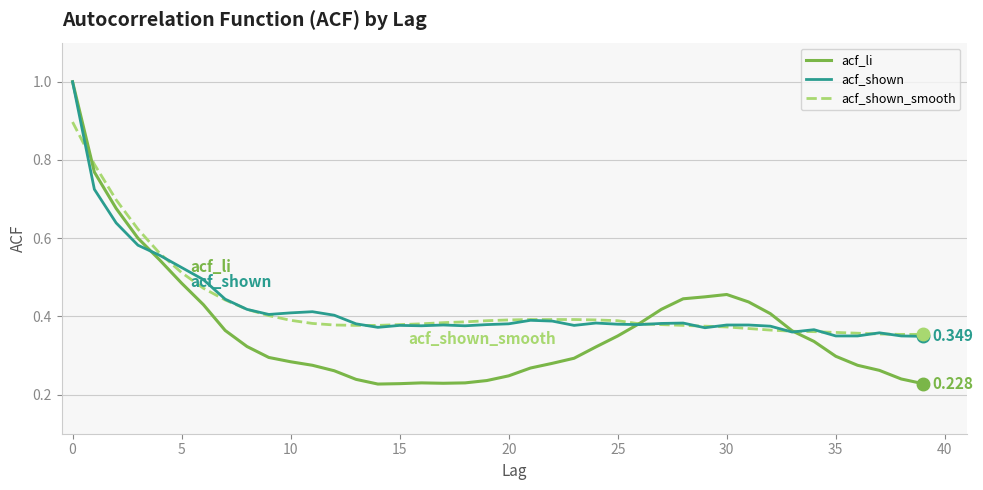

Which series has the largest range (max minus min)?

acf_li